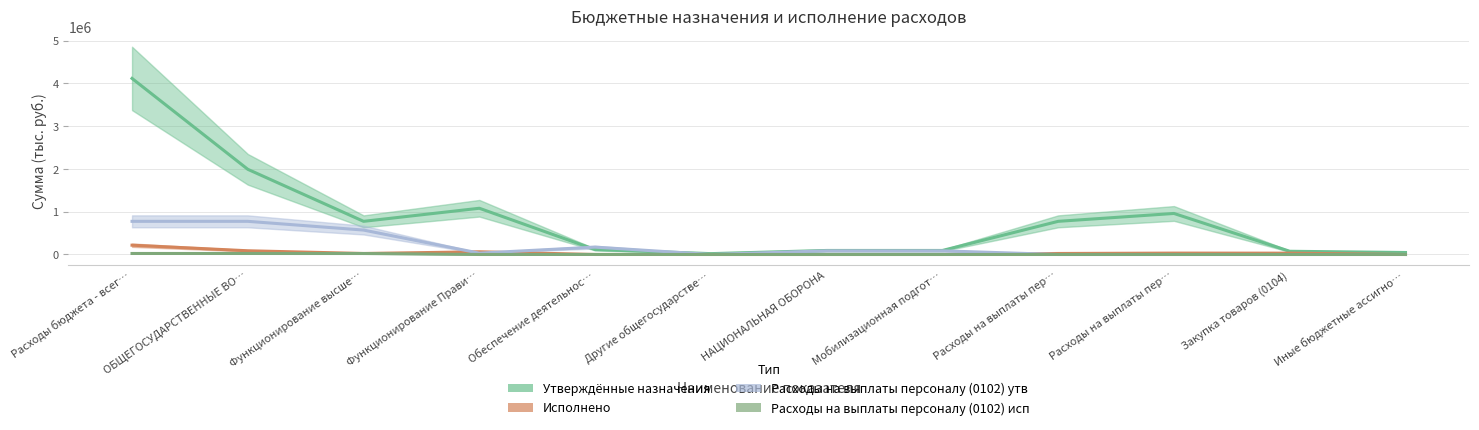

What is the approximate value of Расходы на выплаты персоналу (0102) утв at НАЦИОНАЛЬНАЯ ОБОРОНА?

85200.0